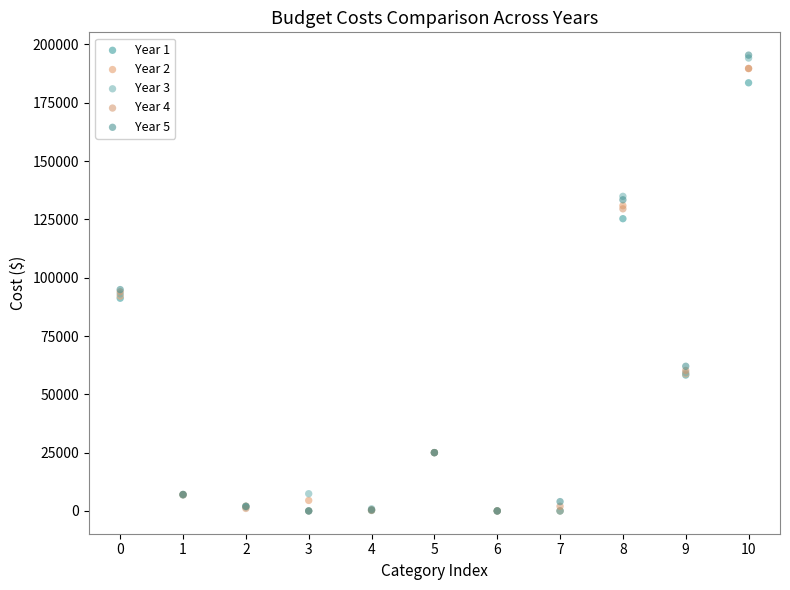

What are all the series names shown in the legend?

Year 1, Year 2, Year 3, Year 4, Year 5